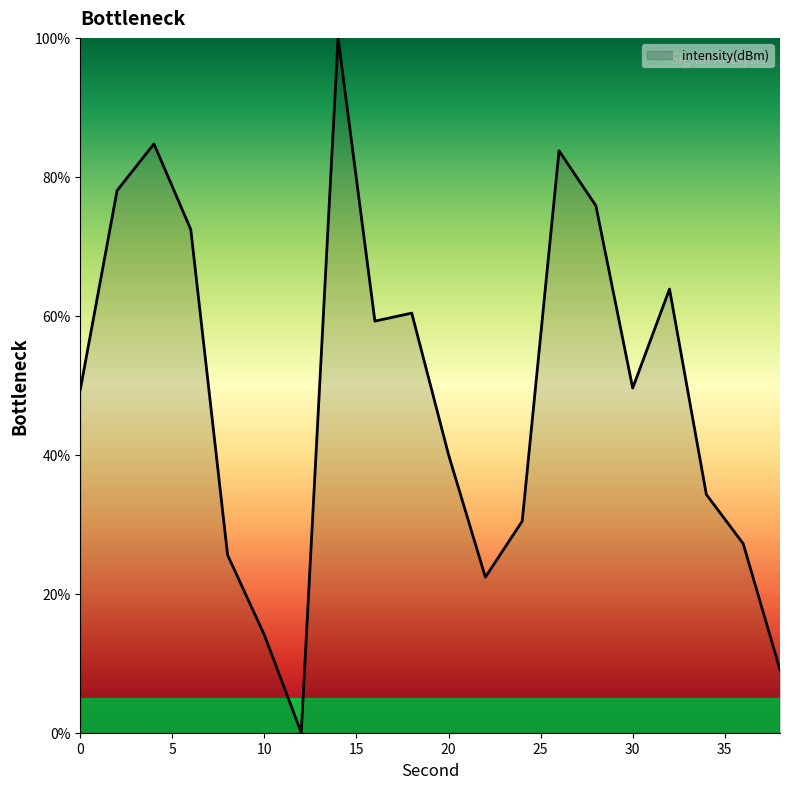

True or false: the data has more than 1 interior local peaks.

True